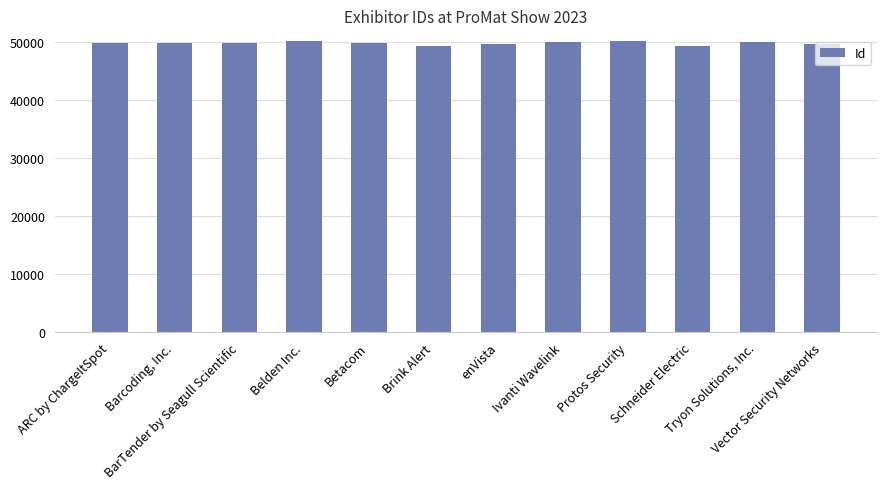

What is the sum of the values at Barcoding, Inc. and Vector Security Networks?

99390